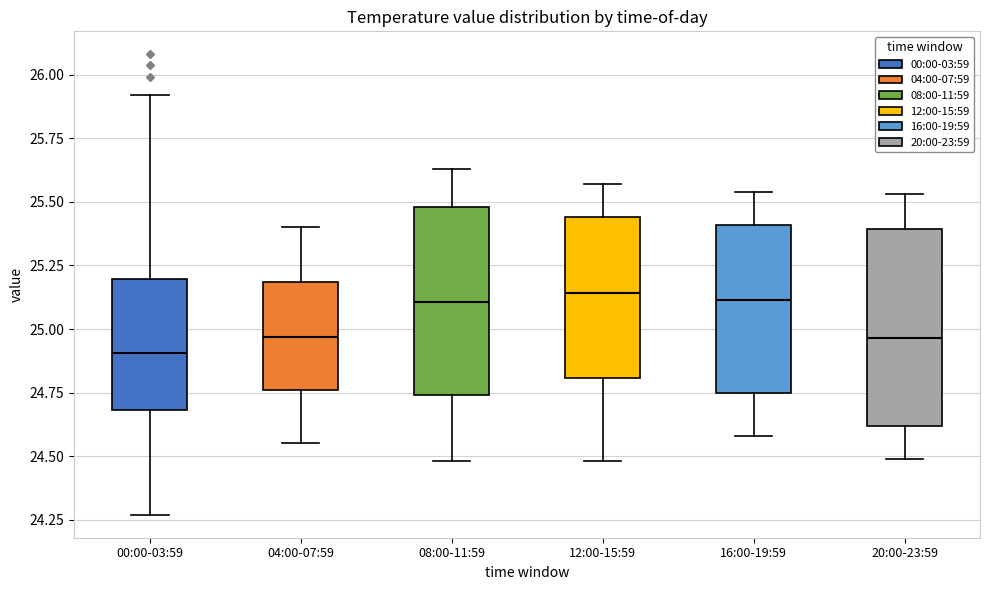

Which box has the lowest median line?

00:00-03:59